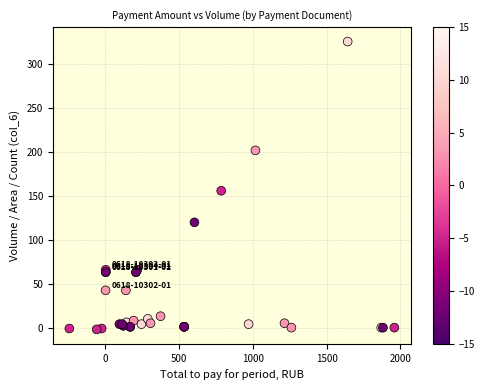

What Y value in the scatter plot is closest to 162?

156.0